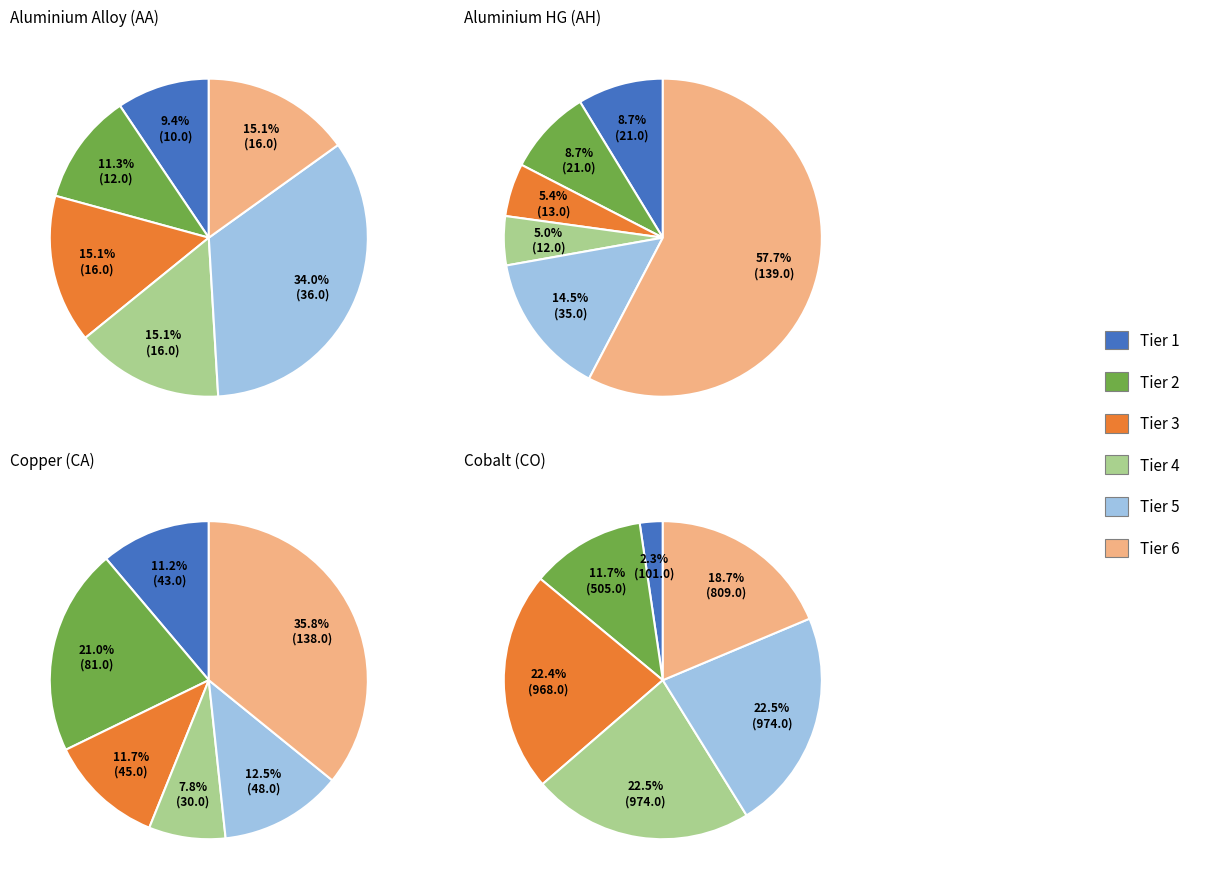

To the nearest percent, what percentage of the pie is Tier 1?

9%